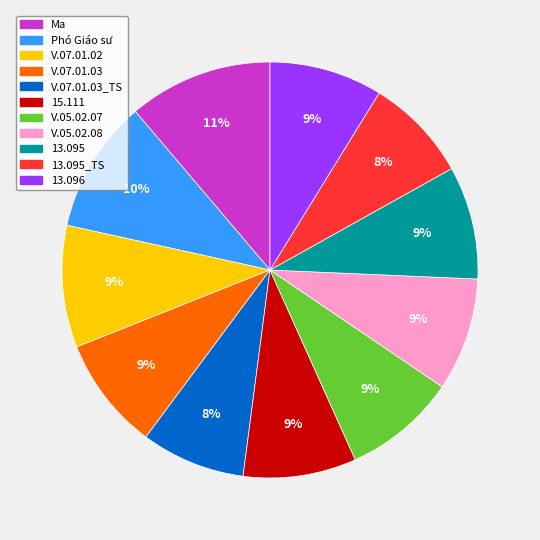

Is there a majority slice in this chart?

No